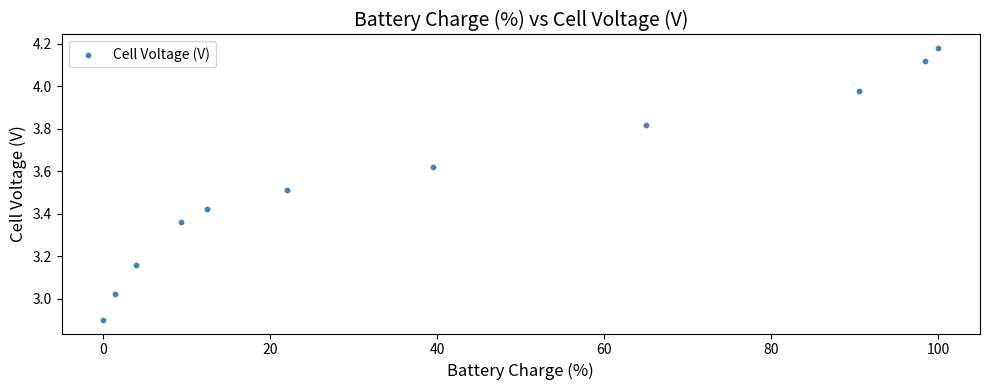

What is the average X value?

40.2